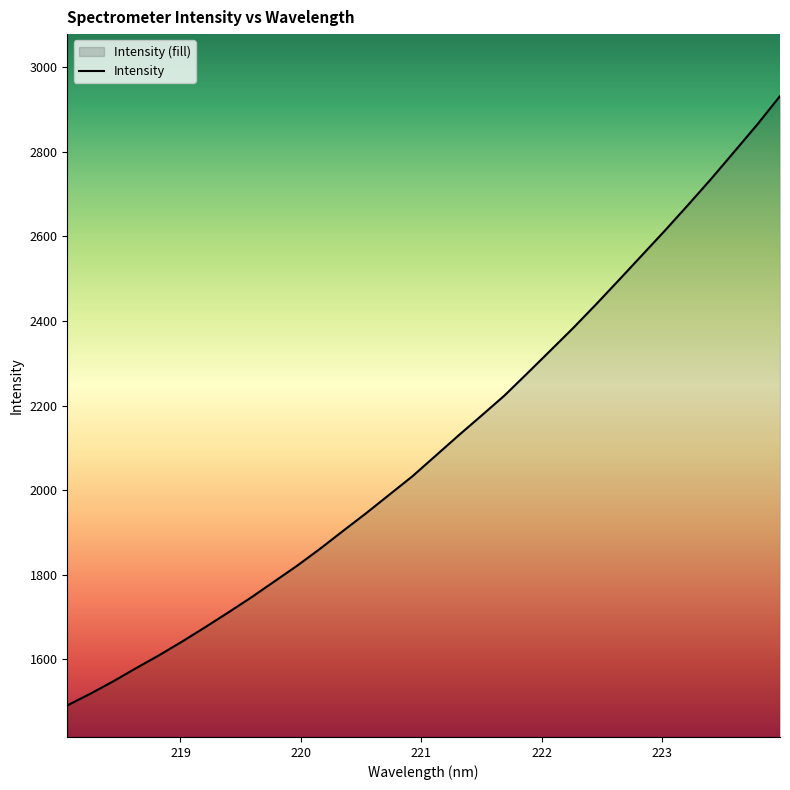

List the labels in order of value, smallest first.

218.0596, 218.2508, 218.442, 218.6332, 218.8244, 219.0156, 219.2067, 219.3979, 219.589, 219.7801, 219.9712, 220.1623, 220.3533, 220.5444, 220.7354, 220.9264, 221.1174, 221.3083, 221.4993, 221.6902, 221.8812, 222.0721, 222.263, 222.4538, 222.6447, 222.8355, 223.0264, 223.2172, 223.408, 223.5987, 223.7895, 223.9802